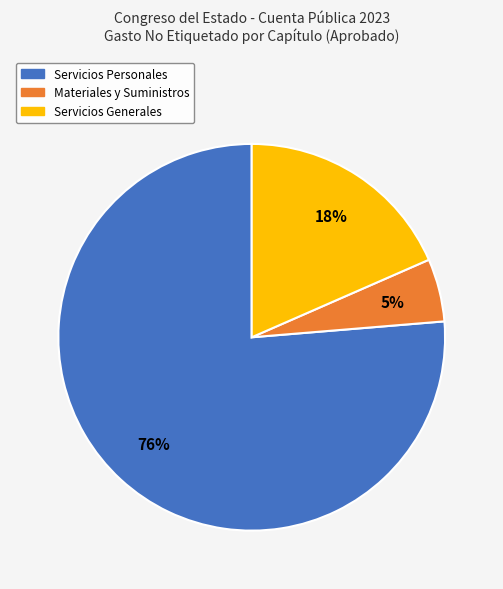

Count the number of slices in the pie.

3